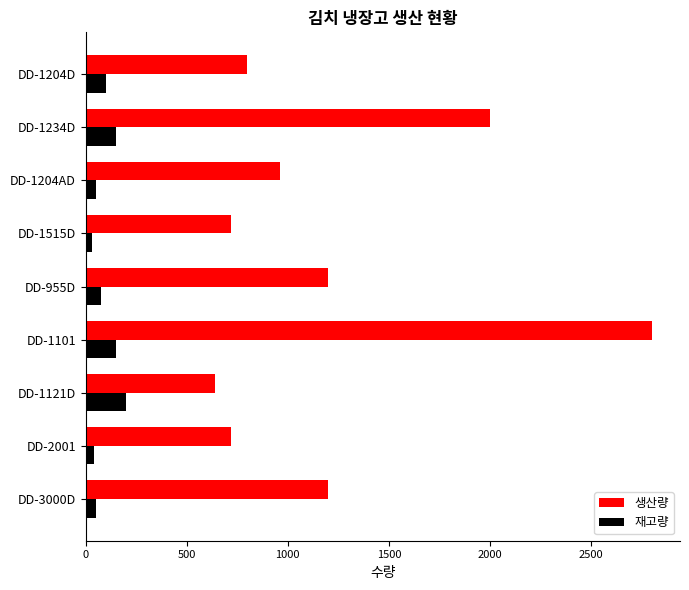

The value of 재고량 at DD-1121D is 63. True or false?

False